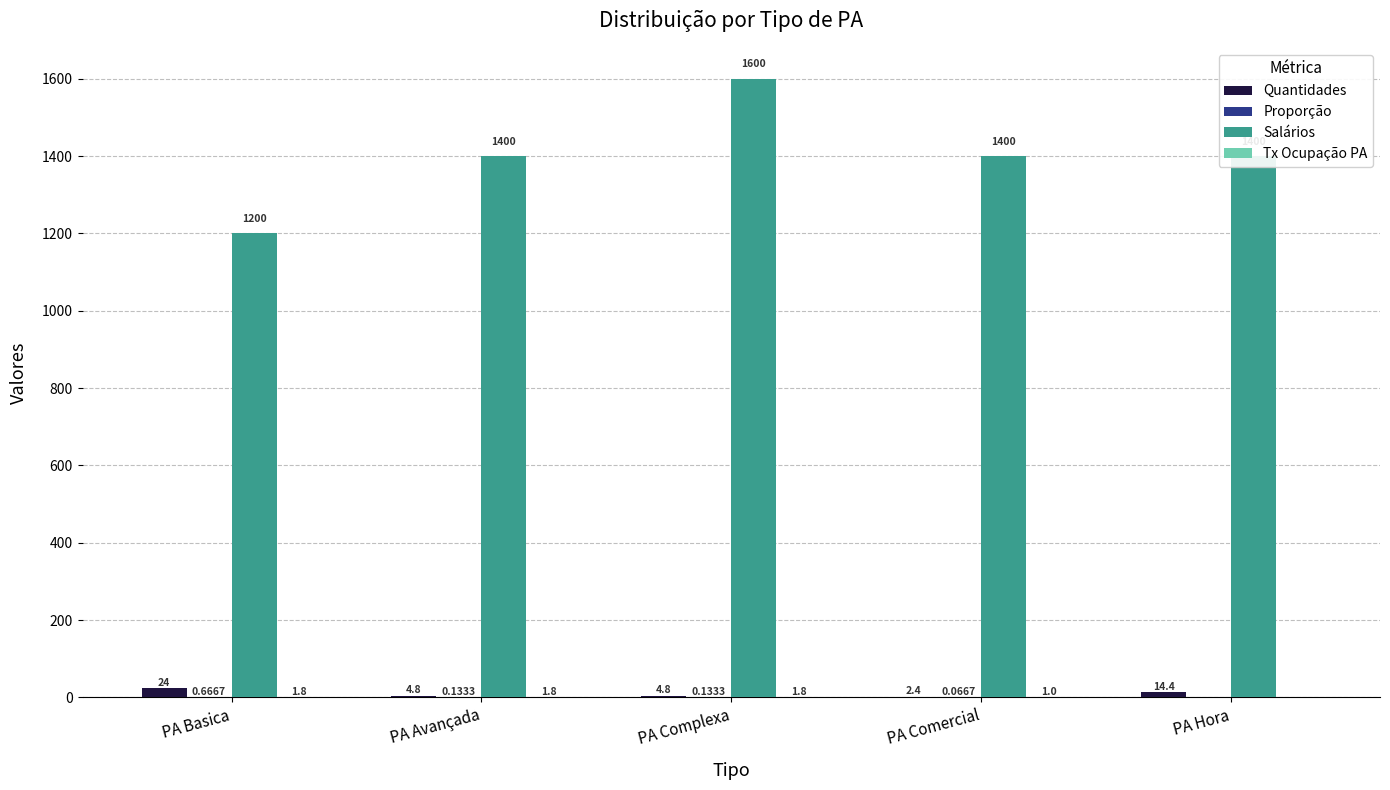

What is the spread (max minus min) of values at PA Comercial?

1399.9